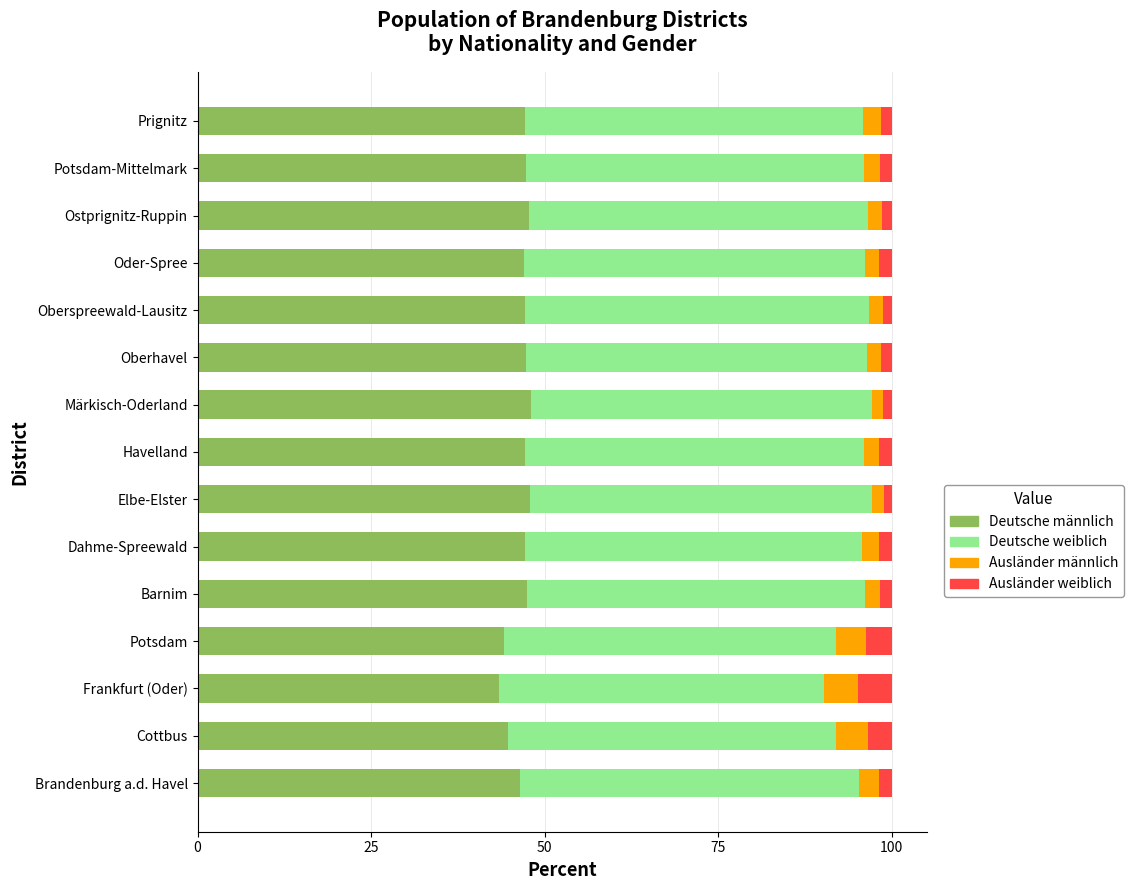

What is the difference between the maximum and minimum values in the Deutsche männlich series?

4.6